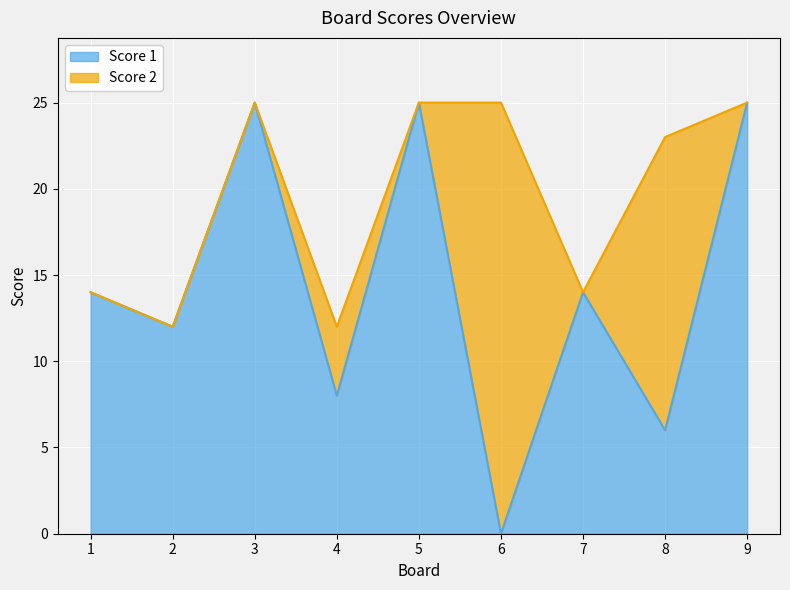

How many data points does each series have?

9